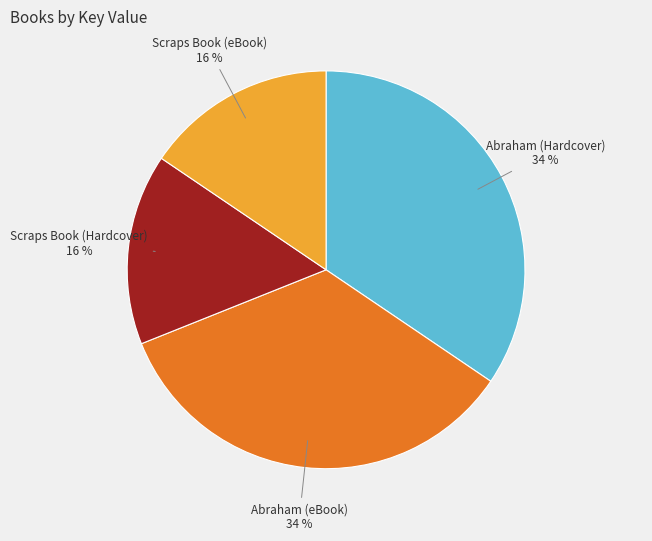

Is there a majority slice in this chart?

No